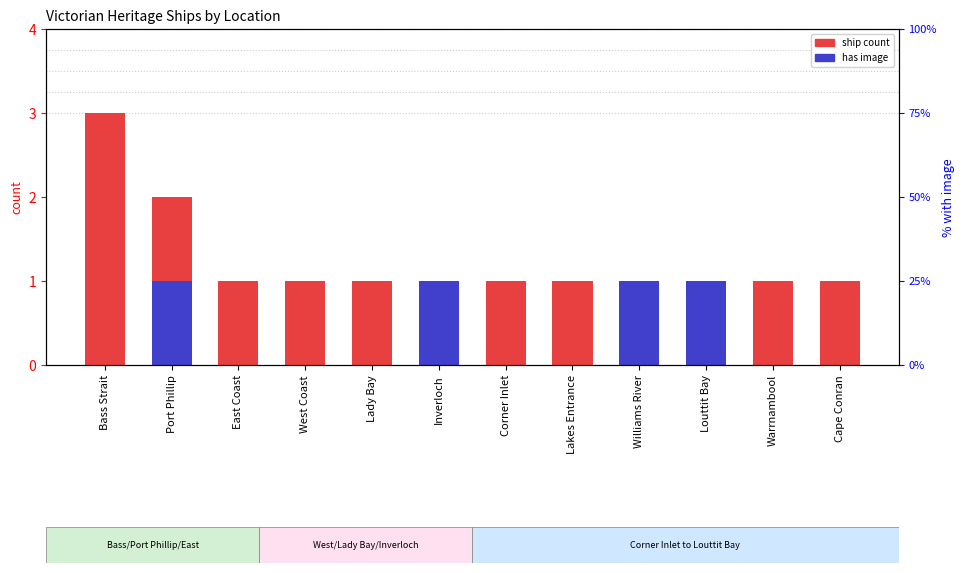

List the series in order of their peak value, highest first.

ship count, has image